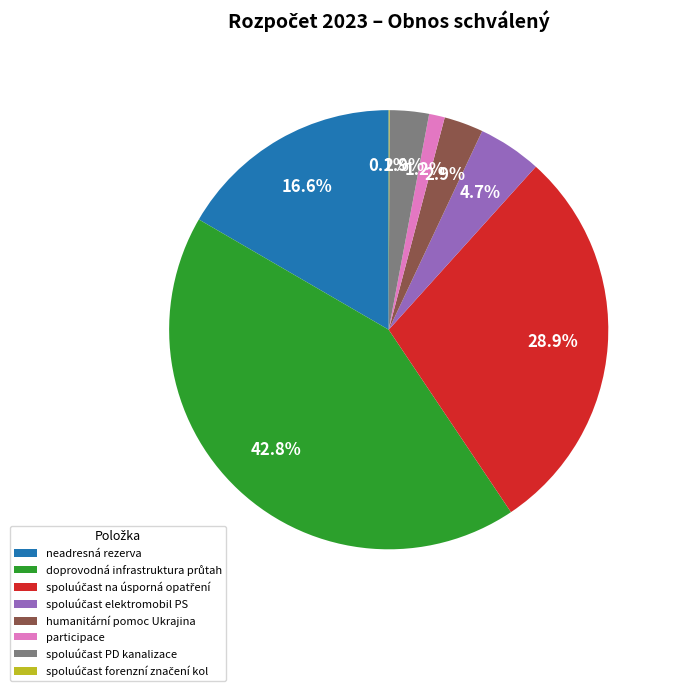

Is there a majority slice in this chart?

No